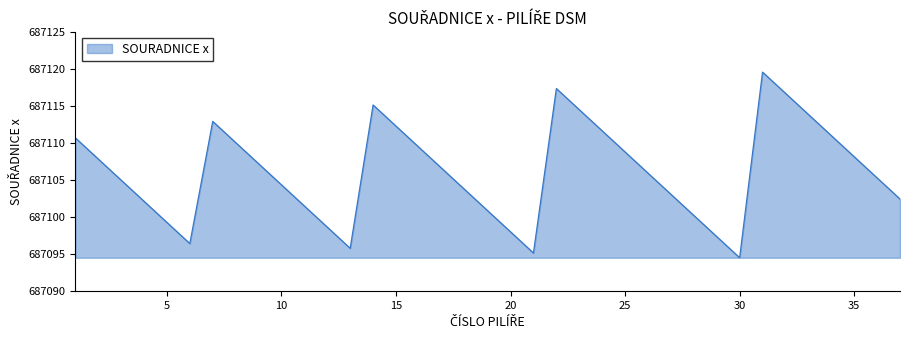

What is the smallest value displayed?

687094.5